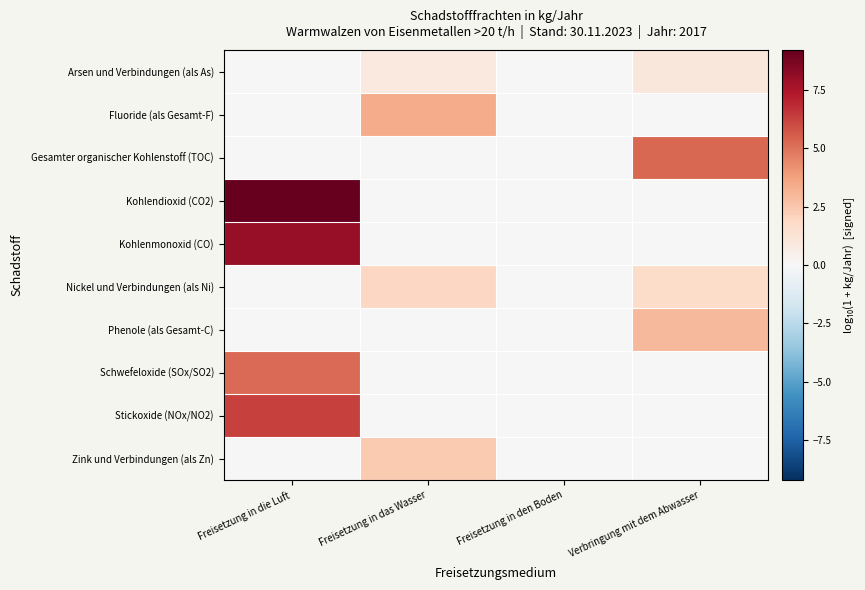

Which series has the largest total across all categories?

Kohlendioxid (CO2)